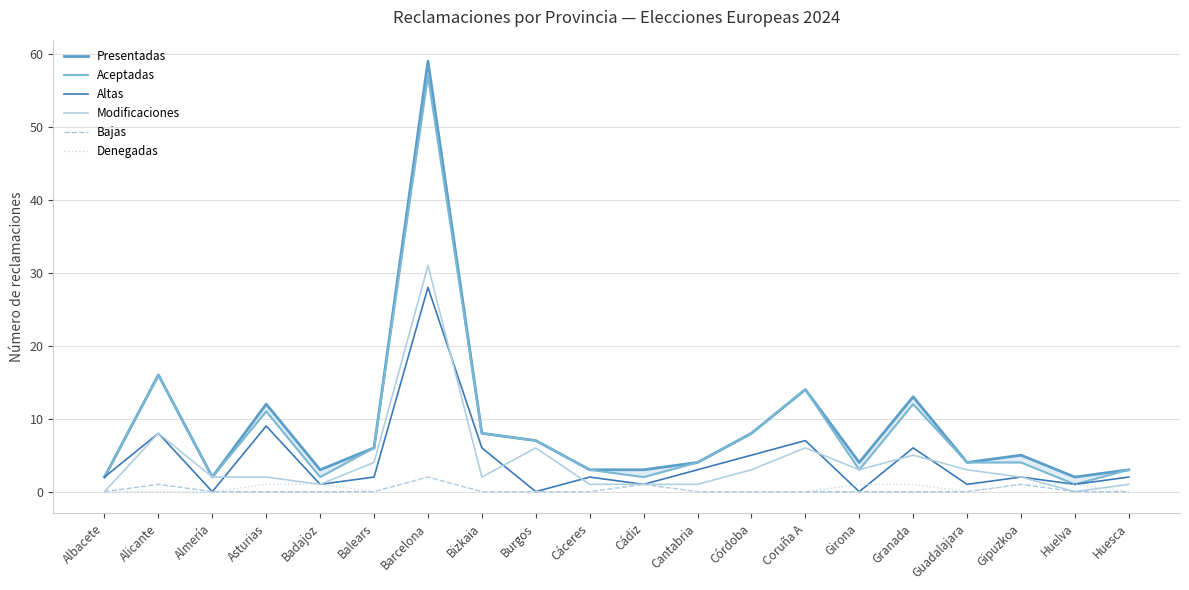

Which series ends up on top after the final intersection of Modificaciones and Altas?

Modificaciones